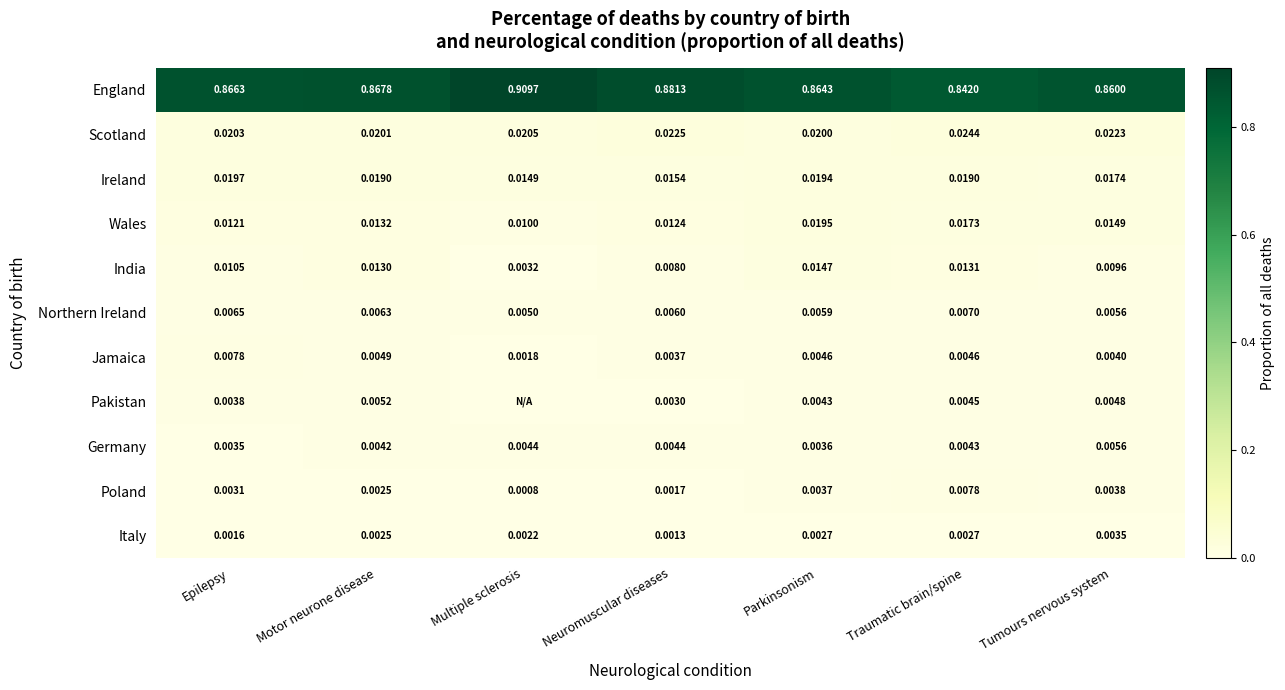

The Pakistan series shows 0.0 at Tumours nervous system. True or false?

True